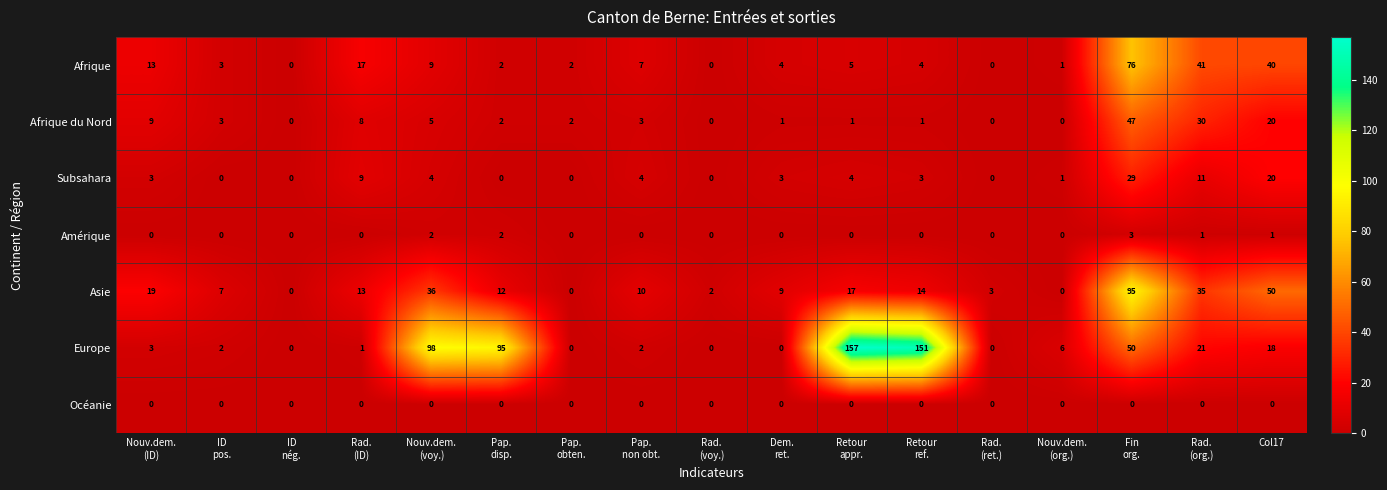

At which category is the sum across all series the highest?

Fin
org.